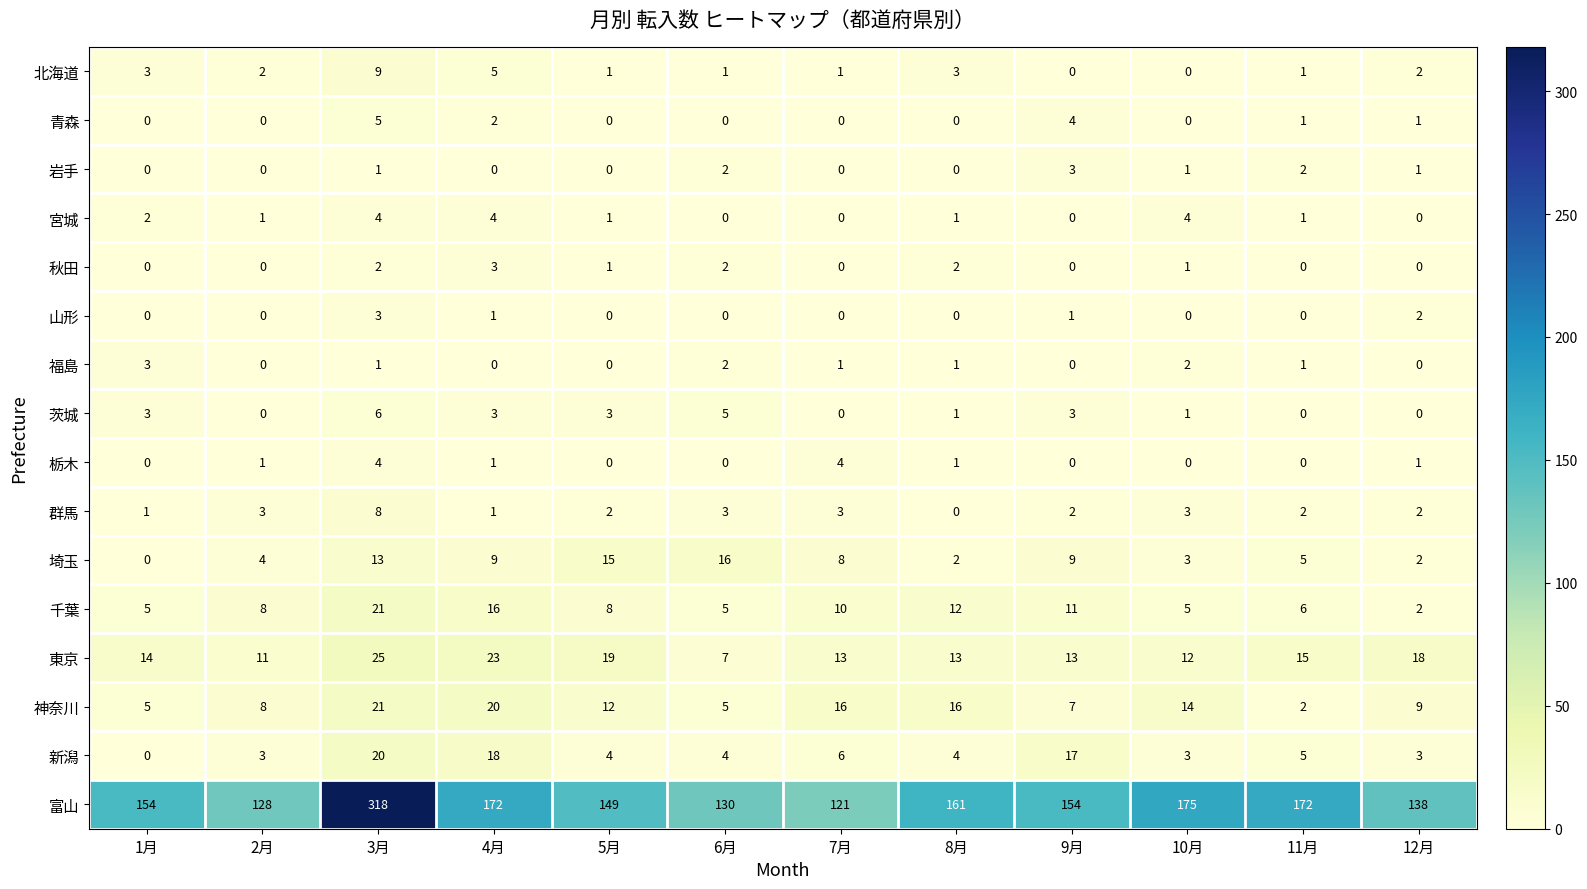

Where does the 宮城 series first go above 1?

1月